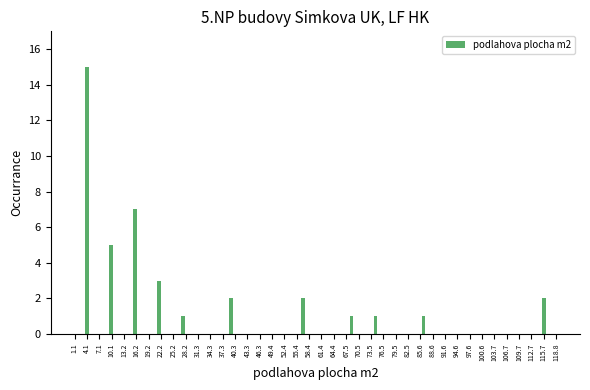

Reading left to right, what are all the values shown in this chart?

4.1=15	10.1=5	16.2=7	22.2=3	28.2=1	34.3=0	40.3=2	46.3=0	52.4=0	58.4=2	61.4=0	67.5=1	73.5=1	79.5=0	85.6=1	91.6=0	97.6=0	103.7=0	109.7=0	115.7=2